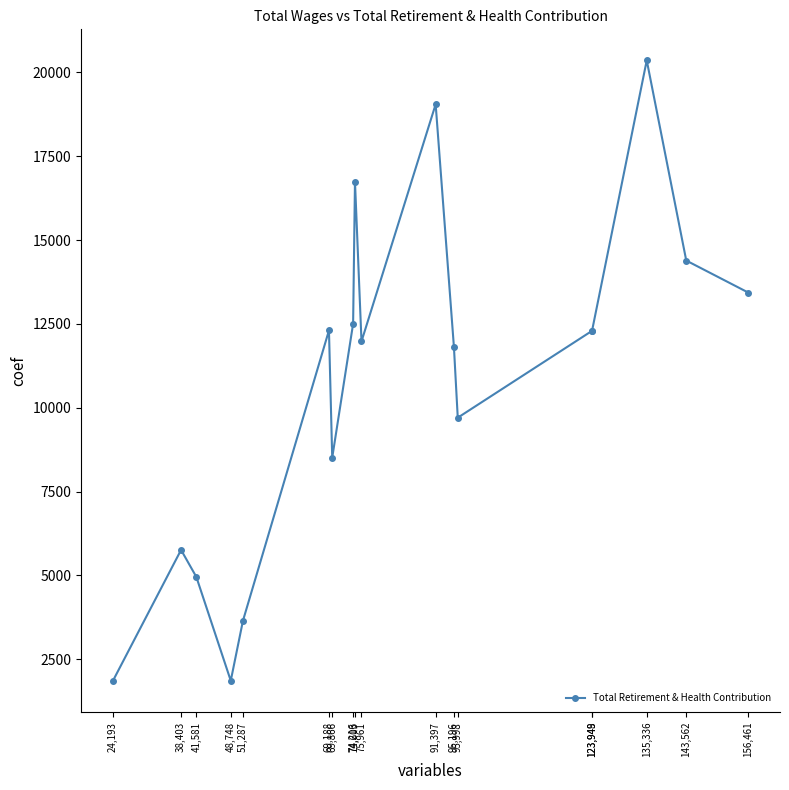

The chart shows a value of 6891 at 156,461. True or false?

False